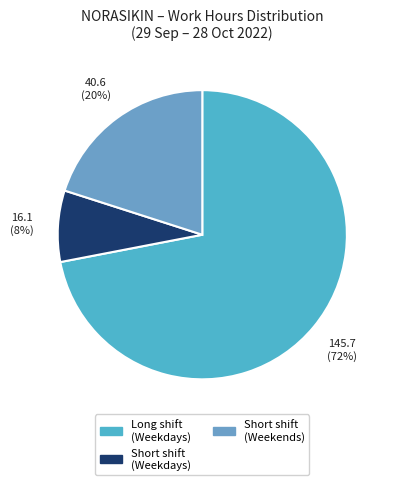

Which slice is the smallest?

Short shift (Weekdays)